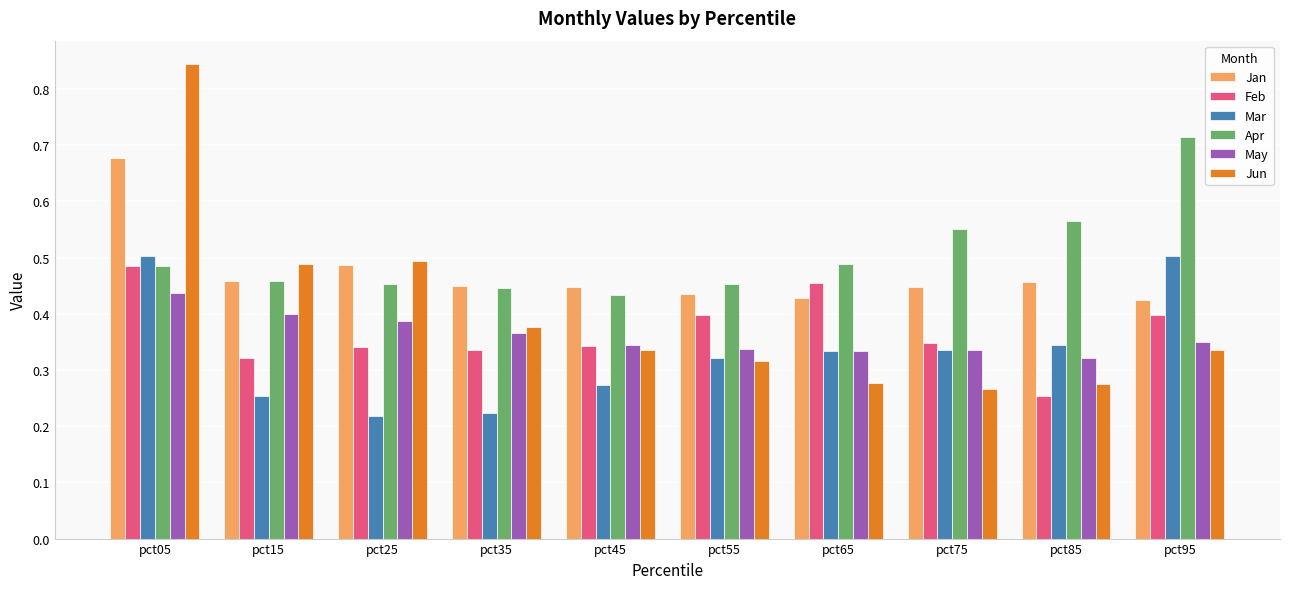

Rank the series by their maximum value, from highest to lowest.

Jun, Apr, Jan, Mar, Feb, May